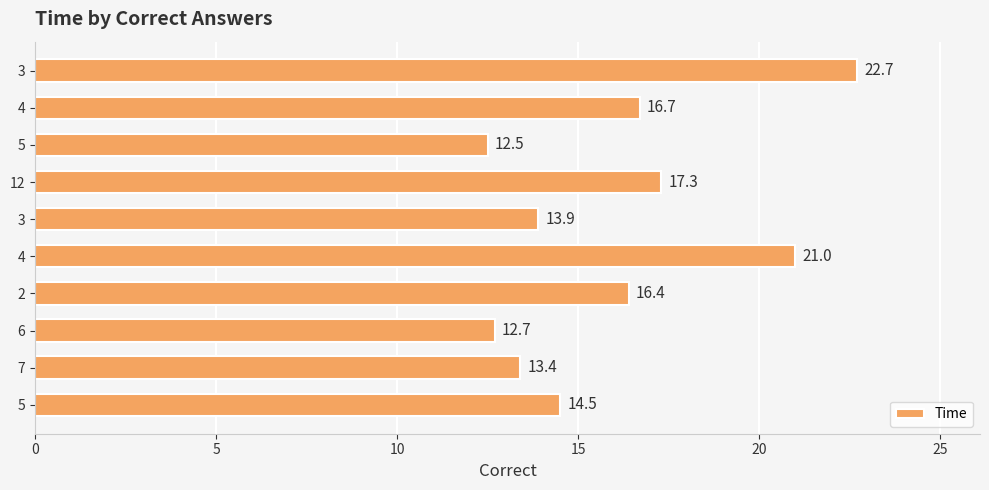

True or false: the data shows 13.4 at 7.

True